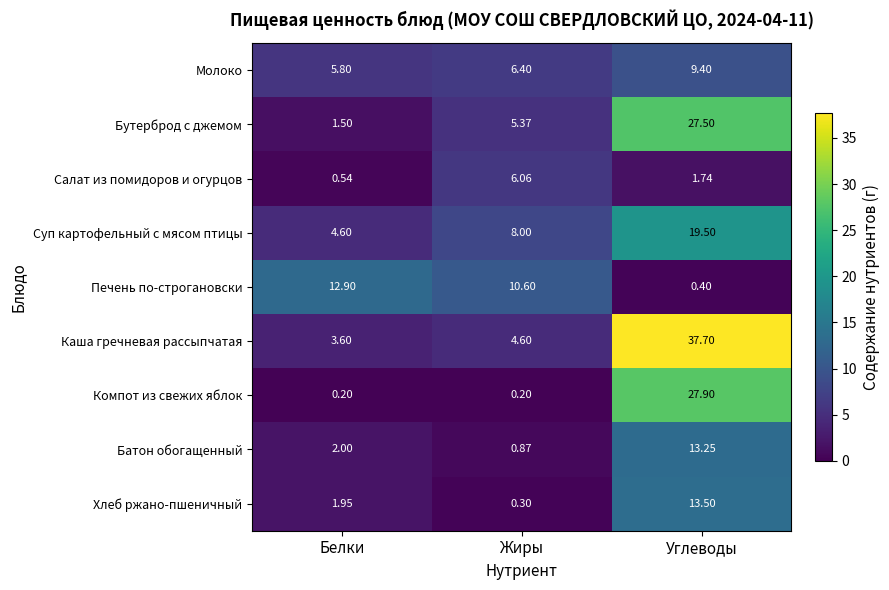

How many data points in Печень по-строгановски are less than 10?

1